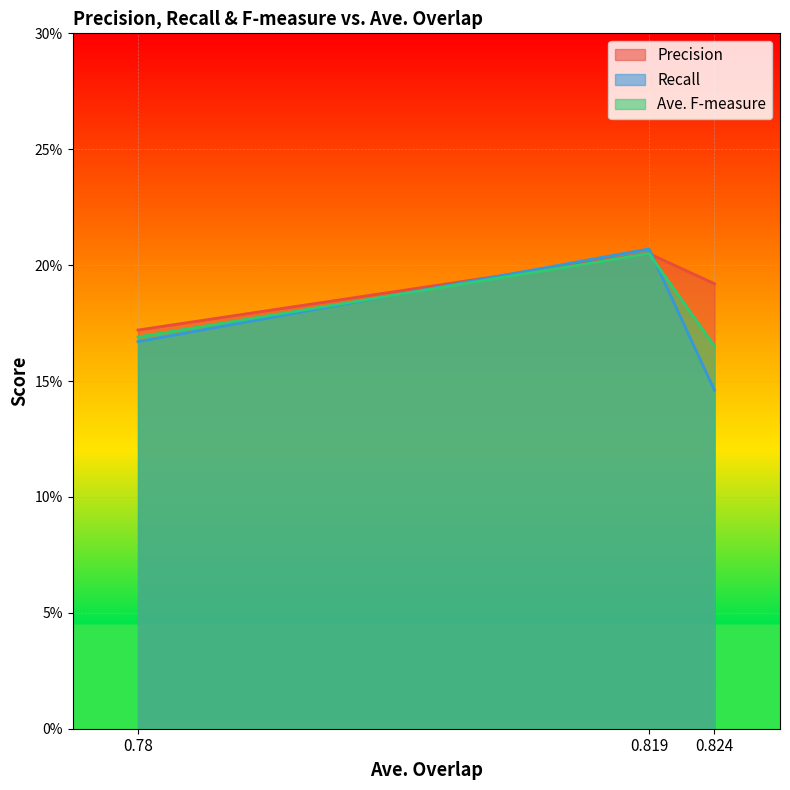

How many lines are shown in the chart?

3